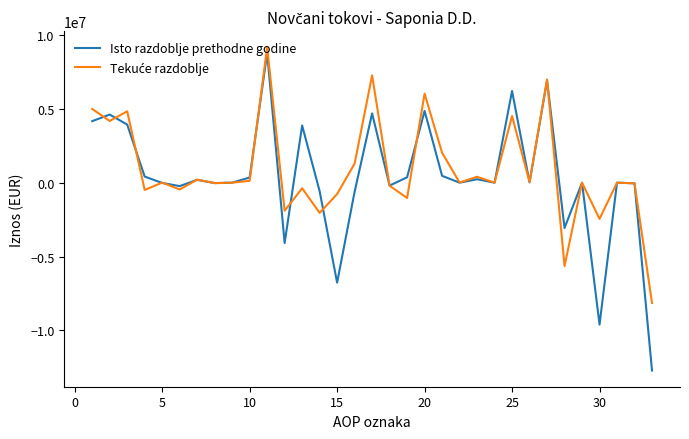

Which series has the widest spread of values?

Isto razdoblje prethodne godine